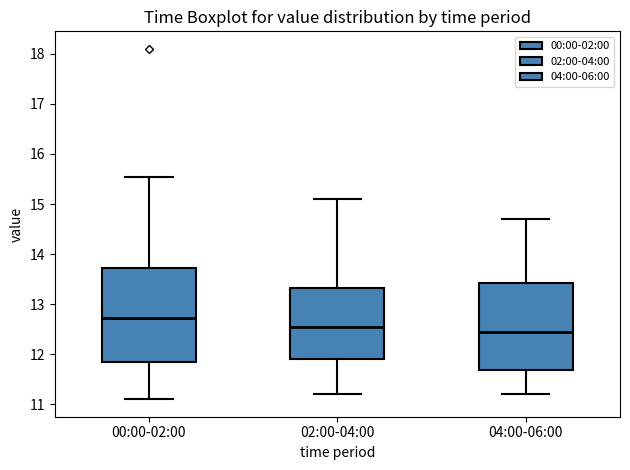

Where is the upper edge of the box for 02:00-04:00 on the y-axis? The values are not printed on the chart, so give them approximately, as read against the axis.

13.3